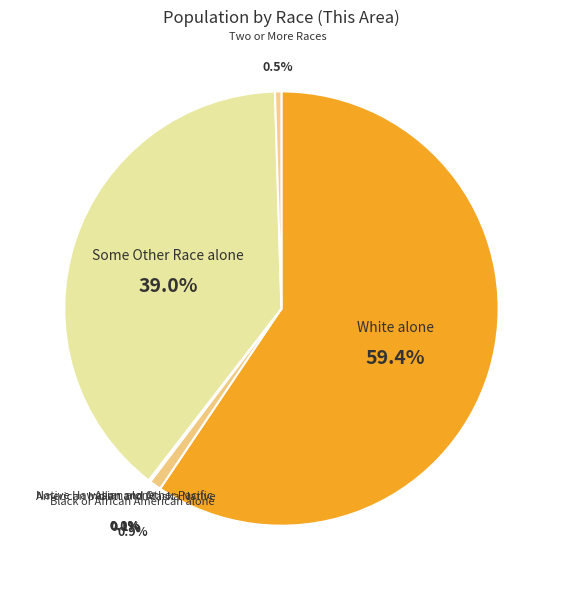

Does Asian alone account for over 50% of the chart?

No